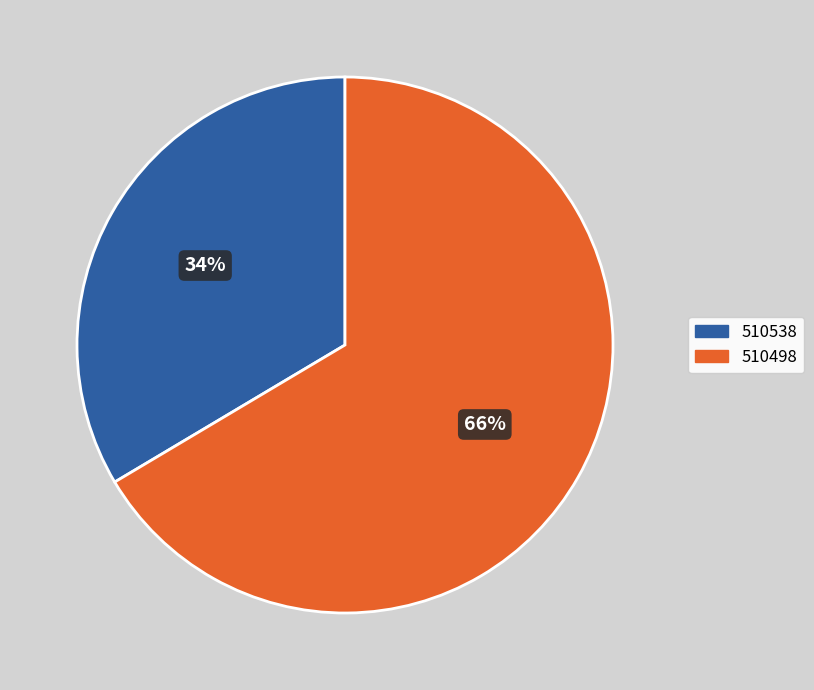

Which slice represents more than half of the pie?

510498